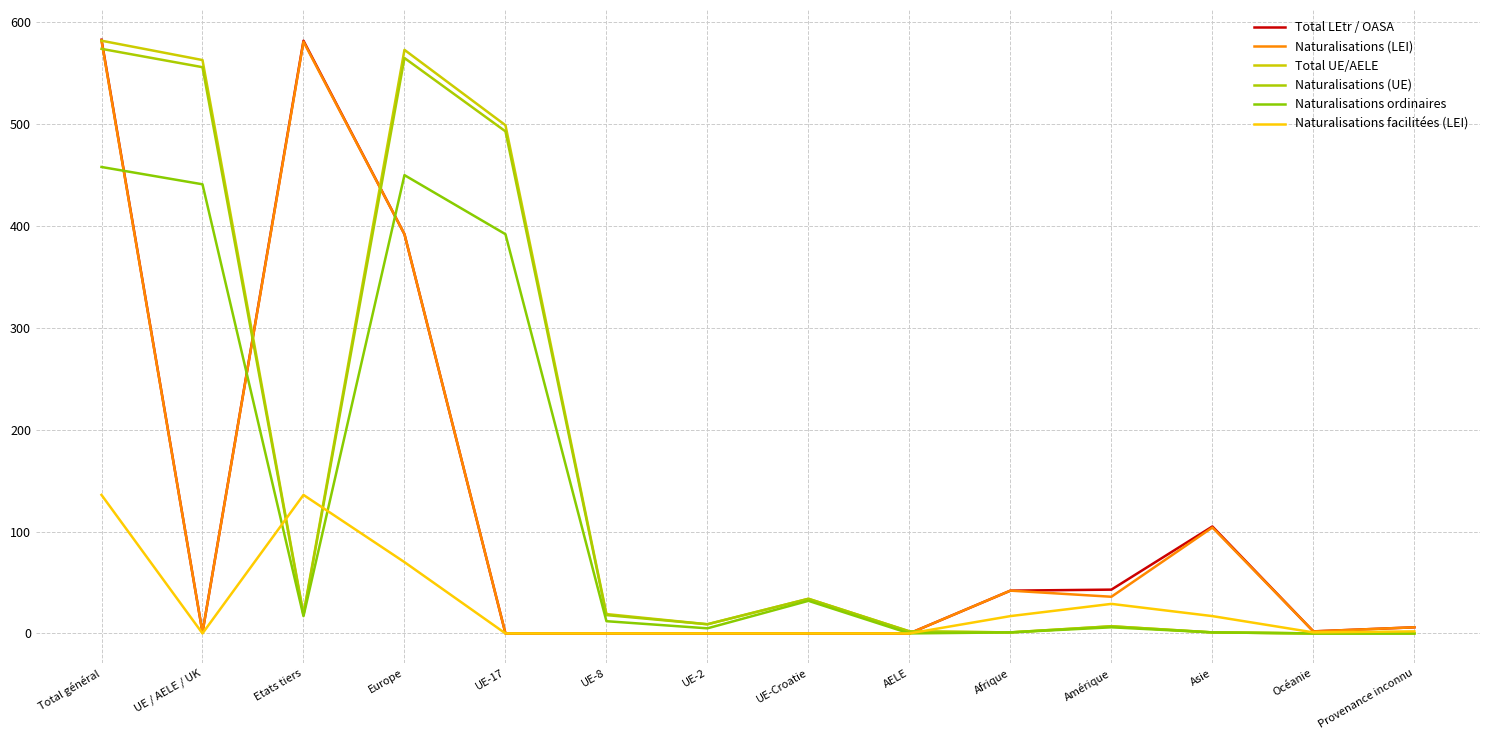

How many values in the Naturalisations ordinaires series are below 12?

7